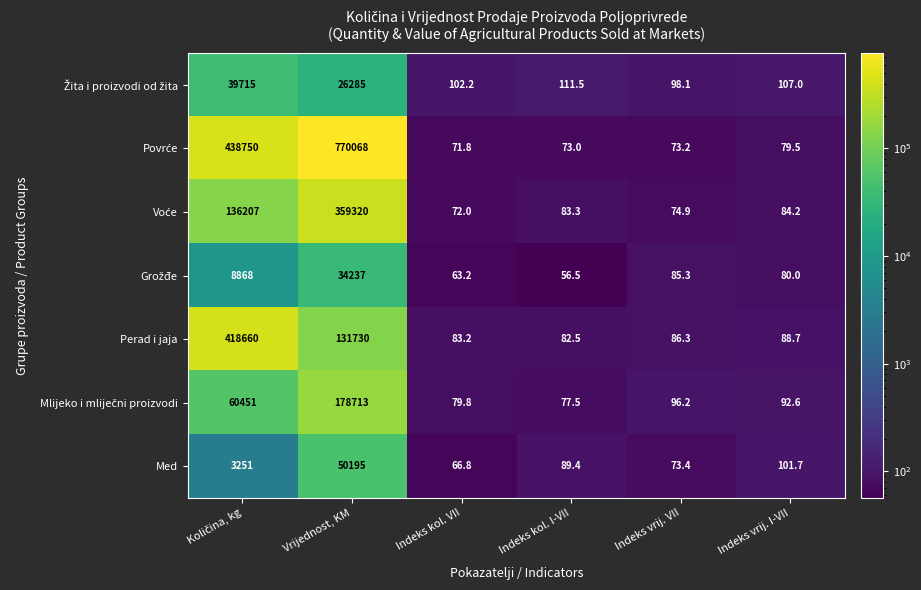

The value of Perad i jaja at Vrijednost, KM is 131730.0. True or false?

True